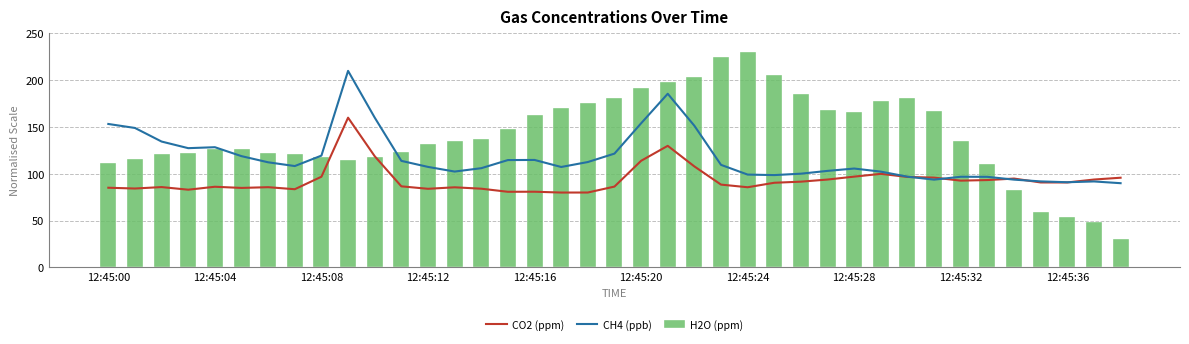

Which category has the highest value in the H2O (ppm) series?

12:45:24